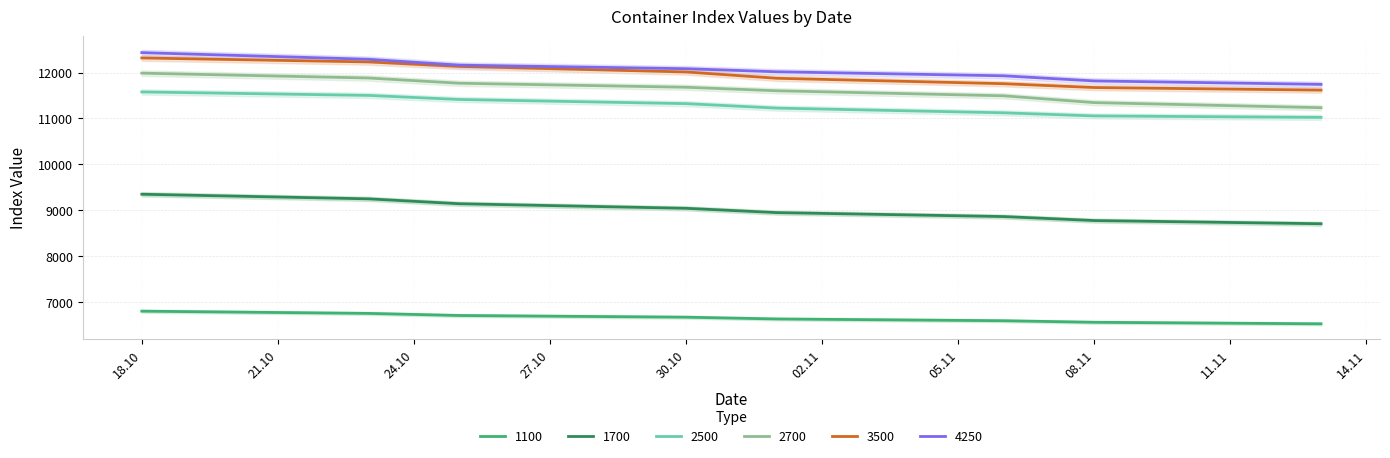

Which series has the widest spread of values?

2700